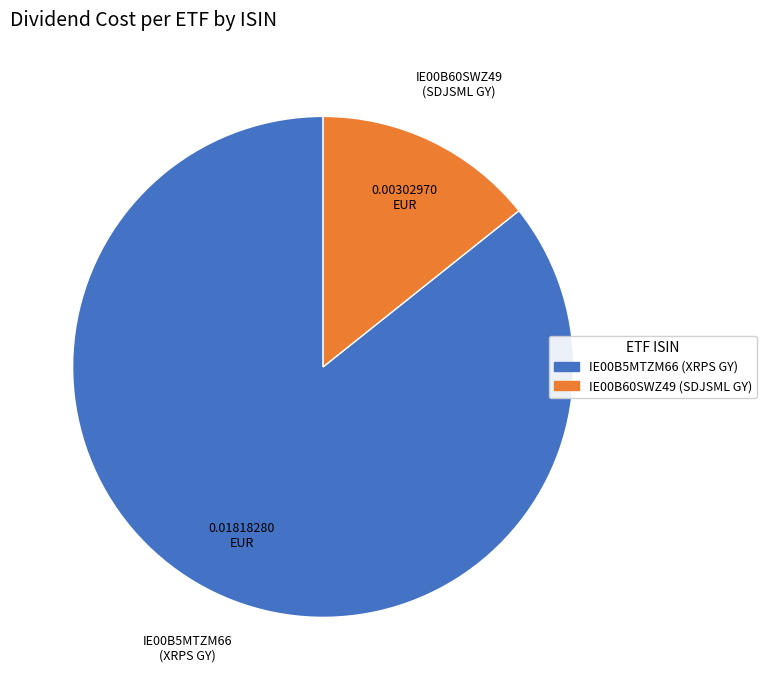

How many segments does this pie chart have?

2